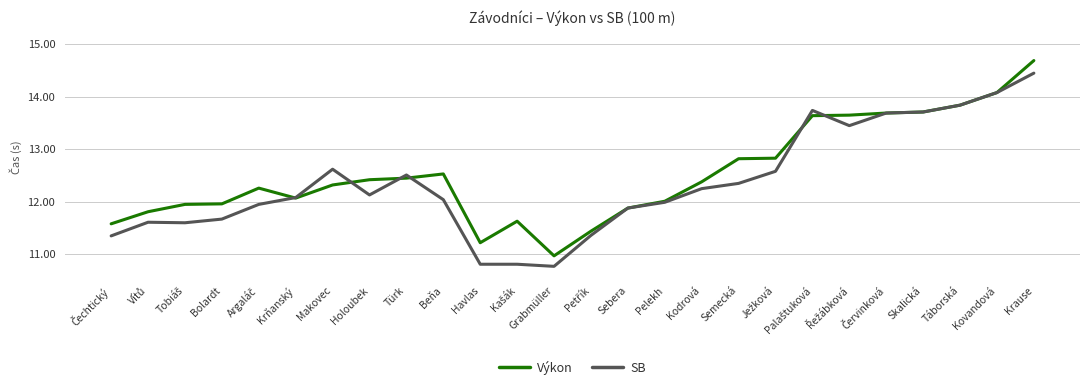

List the series in order of their peak value, lowest first.

SB, Výkon